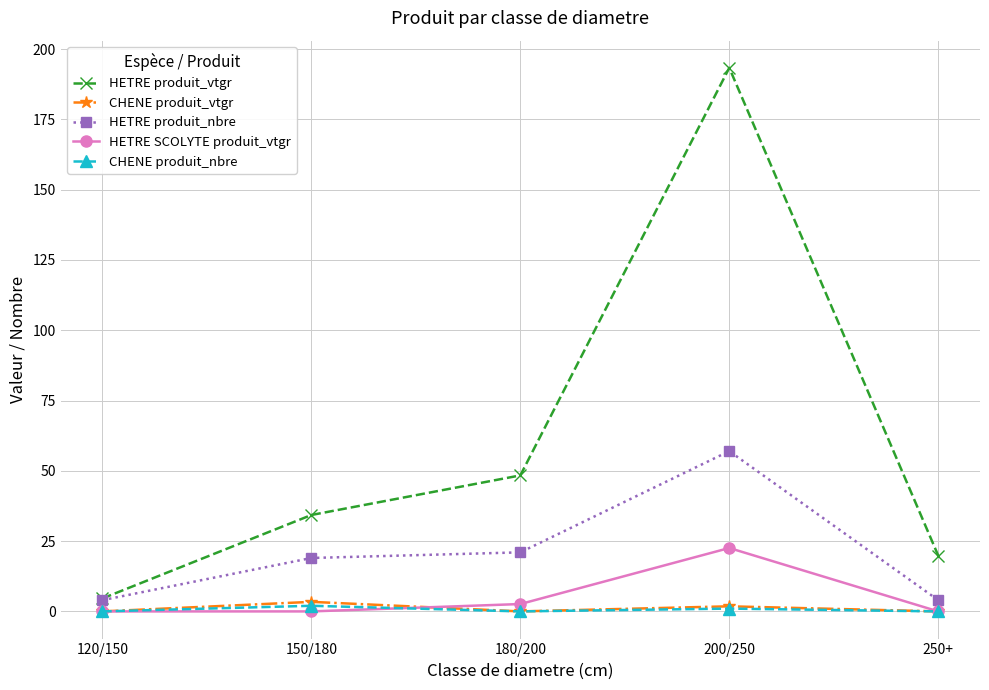

At which label is HETRE produit_nbre closest to 30?

180/200